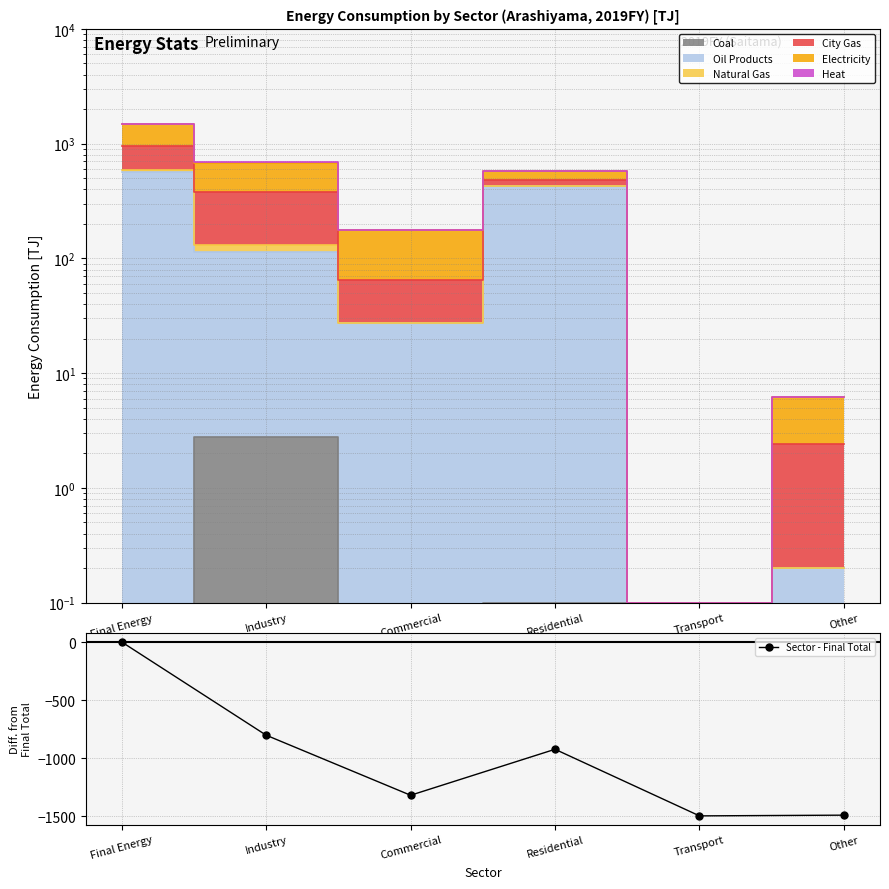

What is the approximate value at Industry?

-802.8